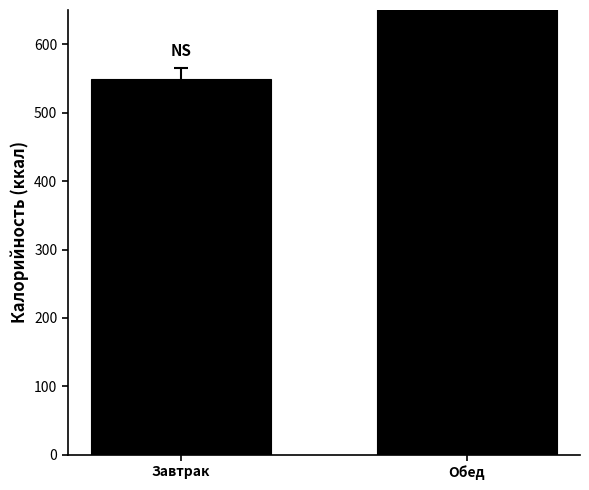

What is the maximum value shown in the chart?

737.8